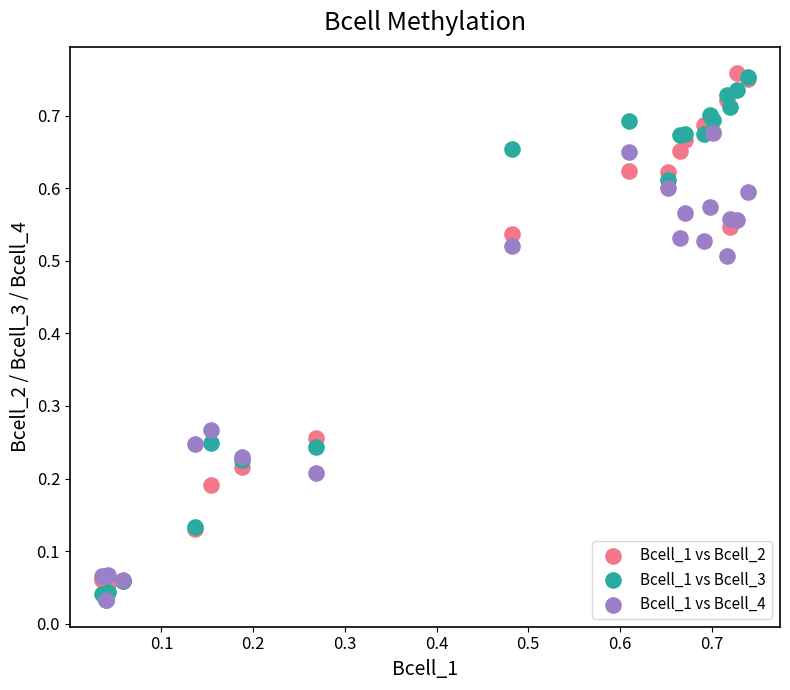

What are all the series names shown in the legend?

Bcell_1 vs Bcell_2, Bcell_1 vs Bcell_3, Bcell_1 vs Bcell_4